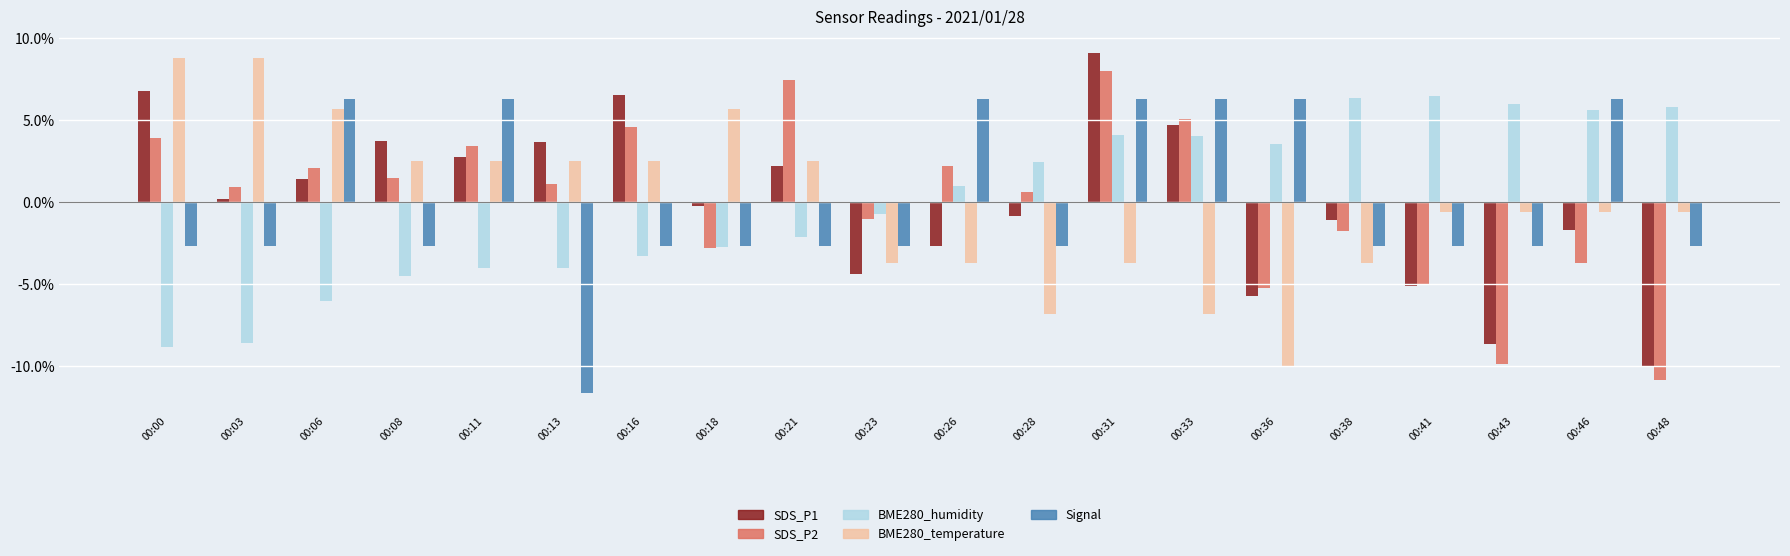

What is the lowest value of the SDS_P2 series?

-10.9